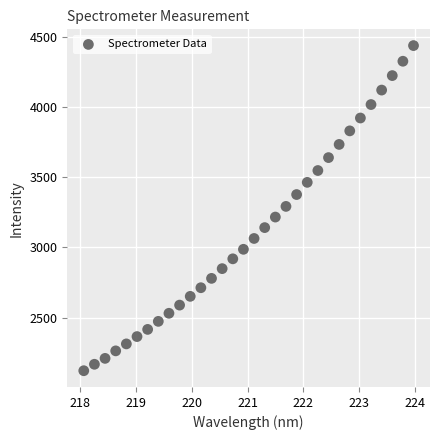

What is the range of Y values (max minus min)?

2313.9